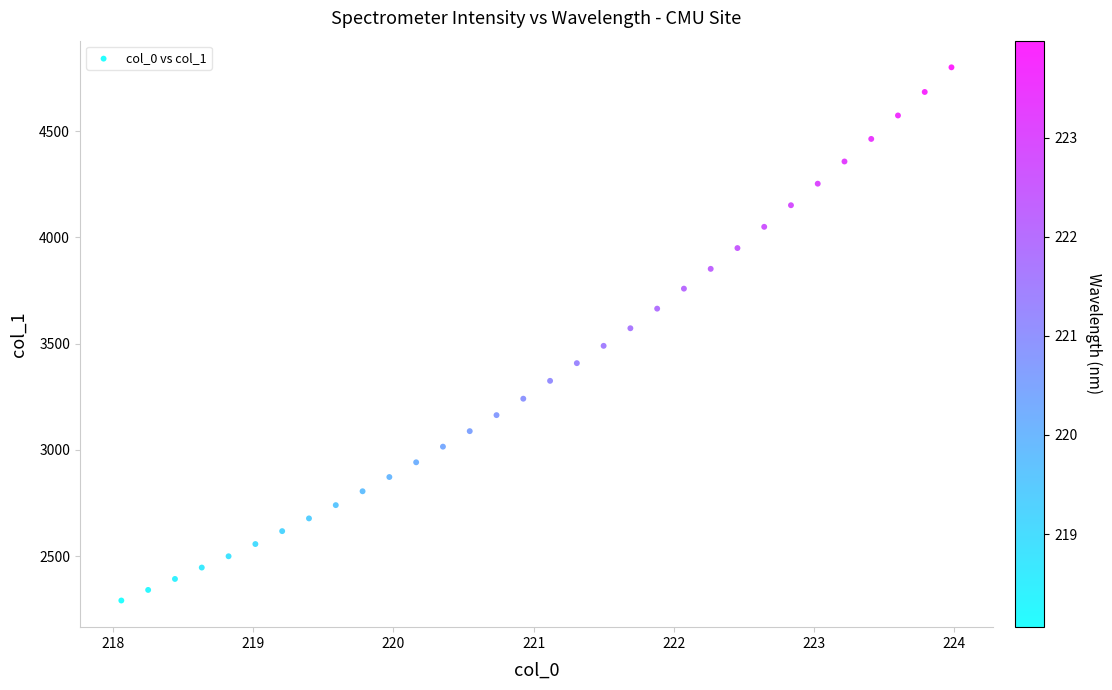

What is the range of X values (max minus min)?

5.9